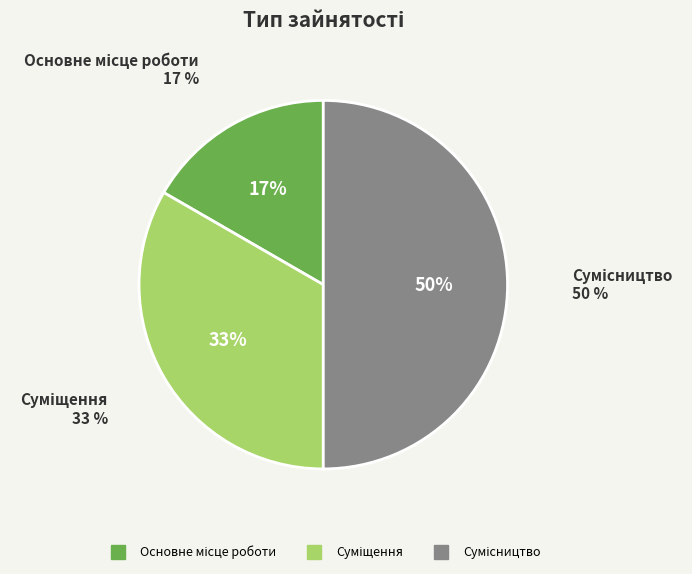

To the nearest percent, what is the difference between the Основне місце роботи and Сумісництво slice percentages?

33%